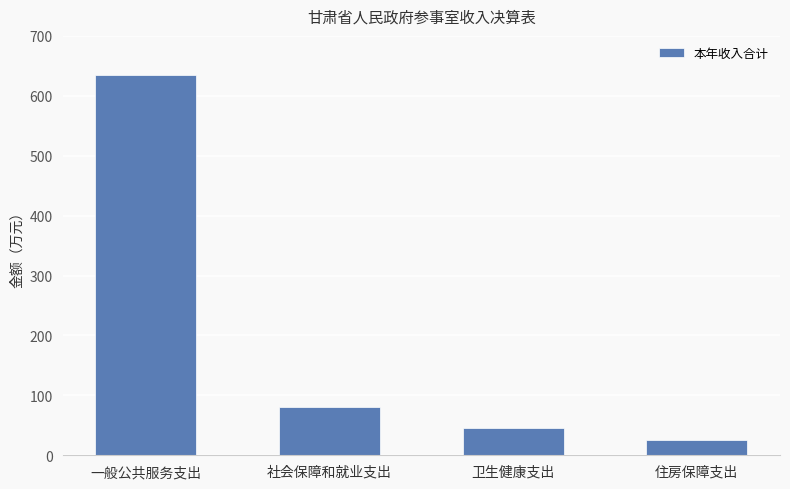

Where does the data first go above 80?

一般公共服务支出